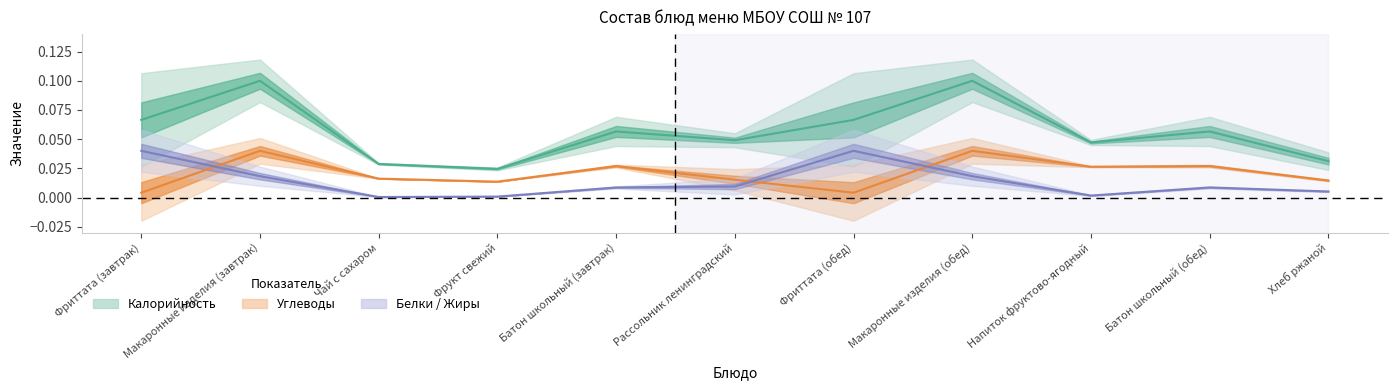

True or false: Калорийность and Углеводы intersect in this chart.

False